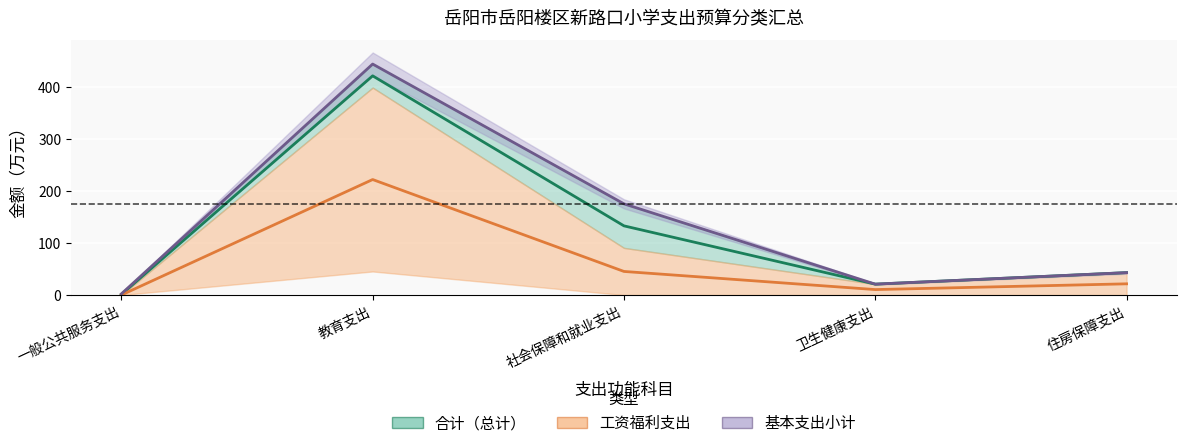

How many values in the 基本支出小计 series exceed 43?

3